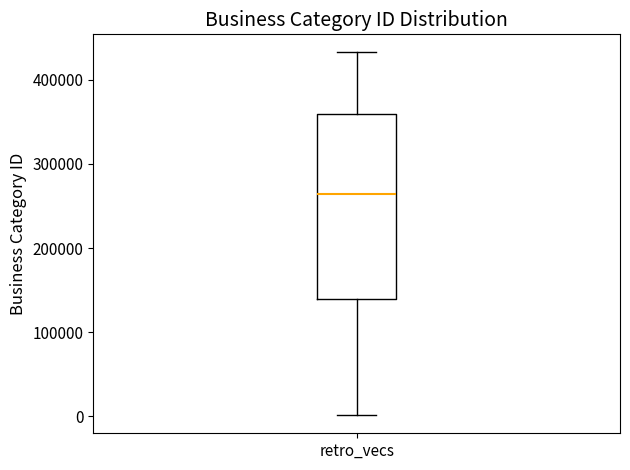

Transcribe this box plot: give where the median line is, the range the box spans, and where the two whiskers end, as read against the y-axis. The values are not printed on the chart, so give them approximately, as read against the axis.

median 260000, box 140000 to 360000, whiskers 0 to 430000